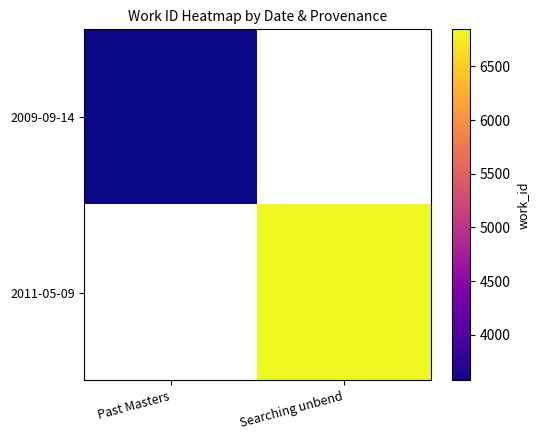

List the labels in order of 2009-09-14 value, largest first.

Past Masters, Searching unbend